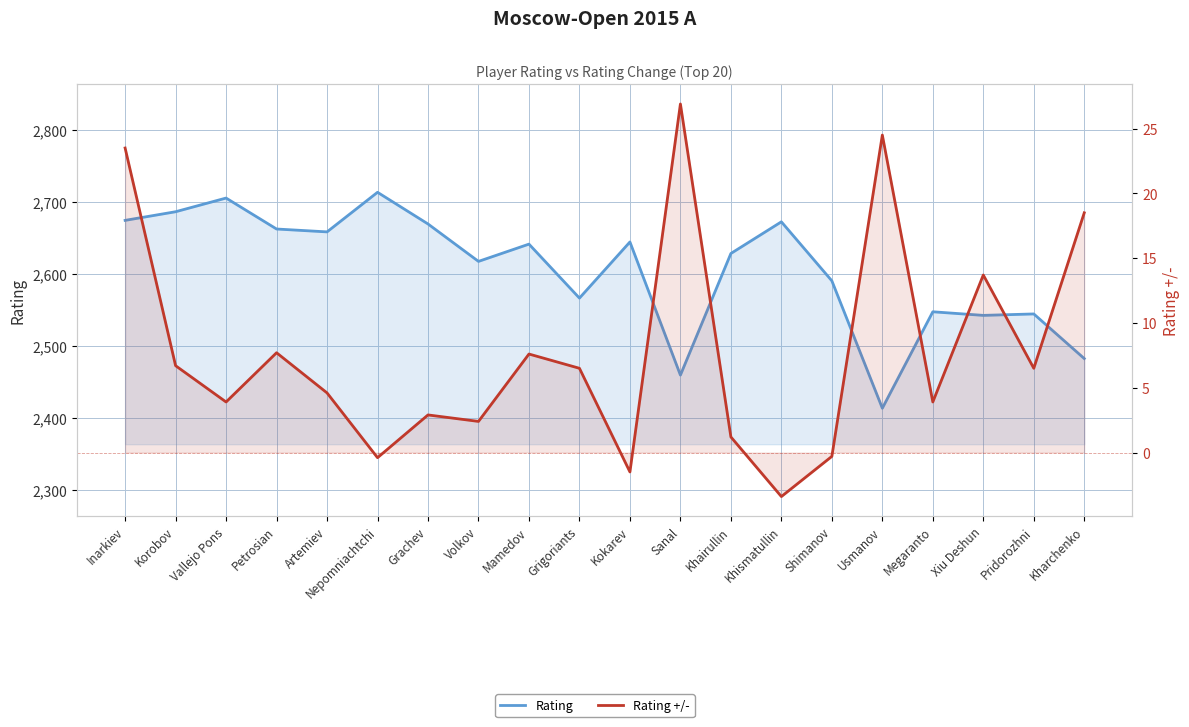

What are all the series names shown in the legend?

Rating, Rating +/-